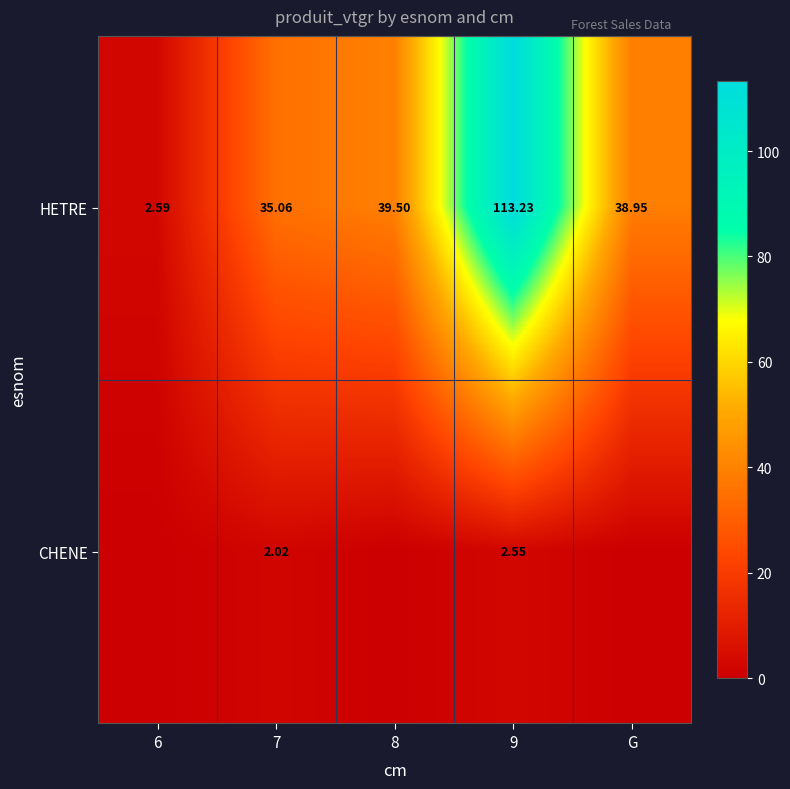

What is the average value of the HETRE series?

45.9